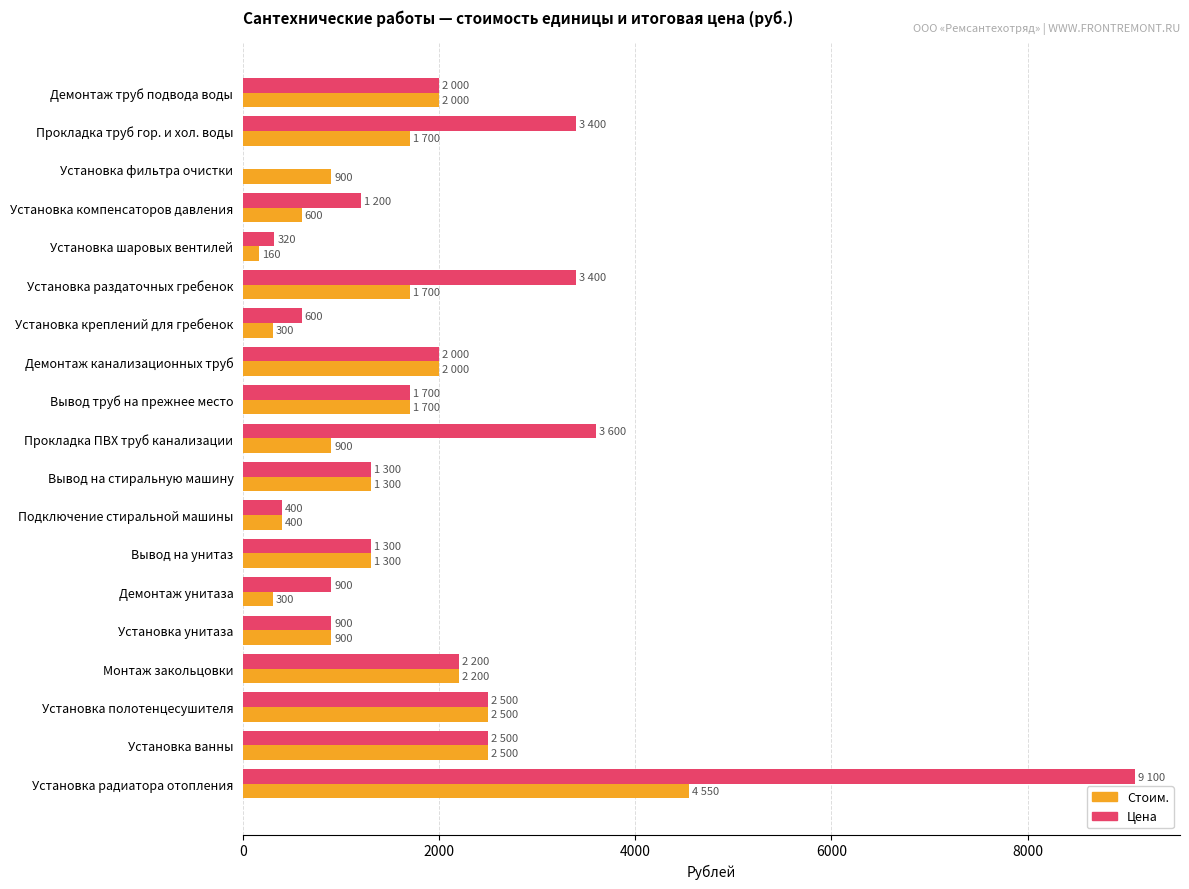

What is the total value across all series at Установка ванны?

5000